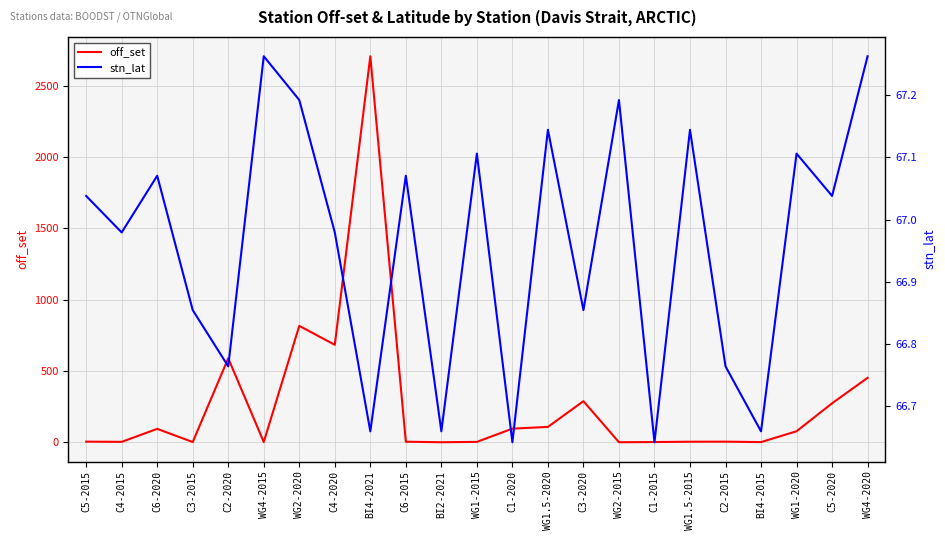

List the series in order of their overall mean, lowest first.

stn_lat, off_set